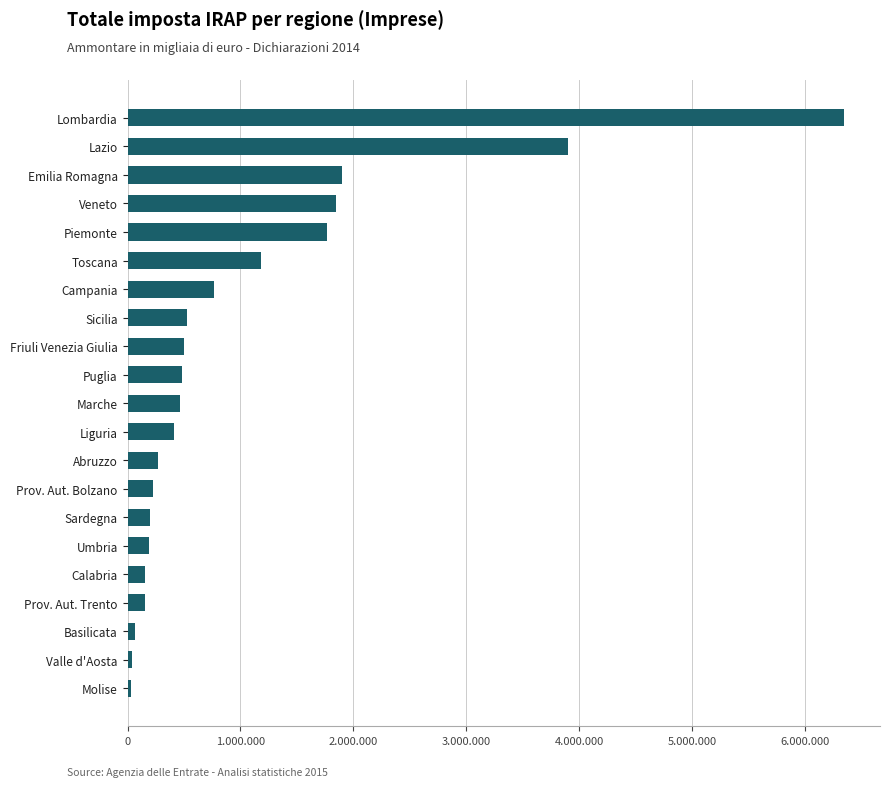

At which label is the value closest to 3190590?

Lazio